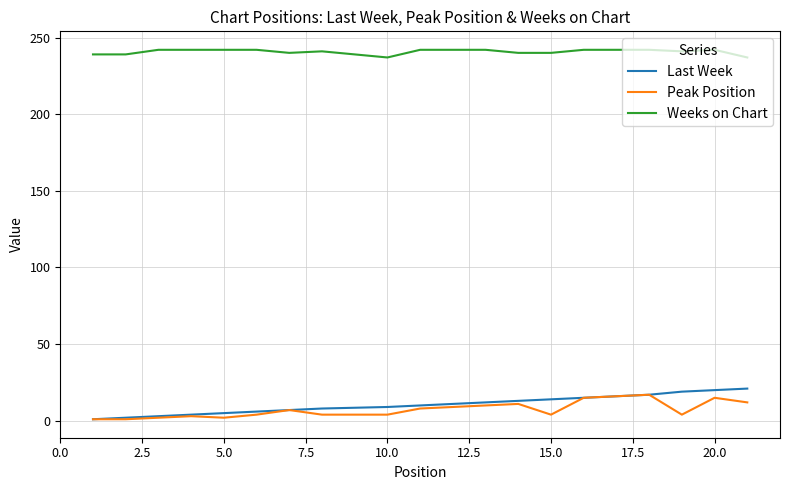

True or false: Weeks on Chart and Peak Position intersect in this chart.

False